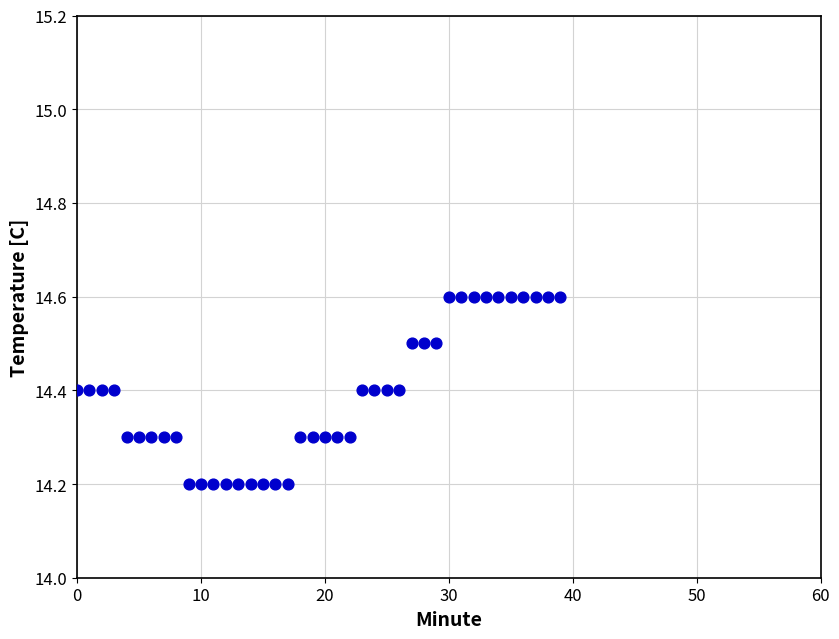

What is the range of Y values (max minus min)?

0.4